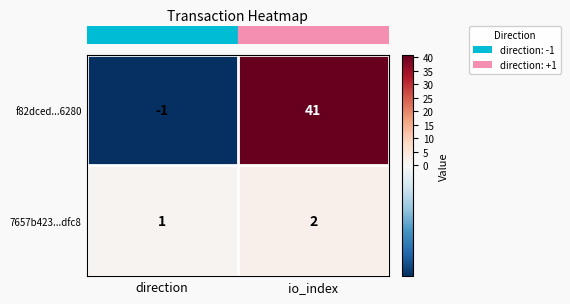

What is the difference between the maximum and minimum values in the f82dced...6280 series?

42